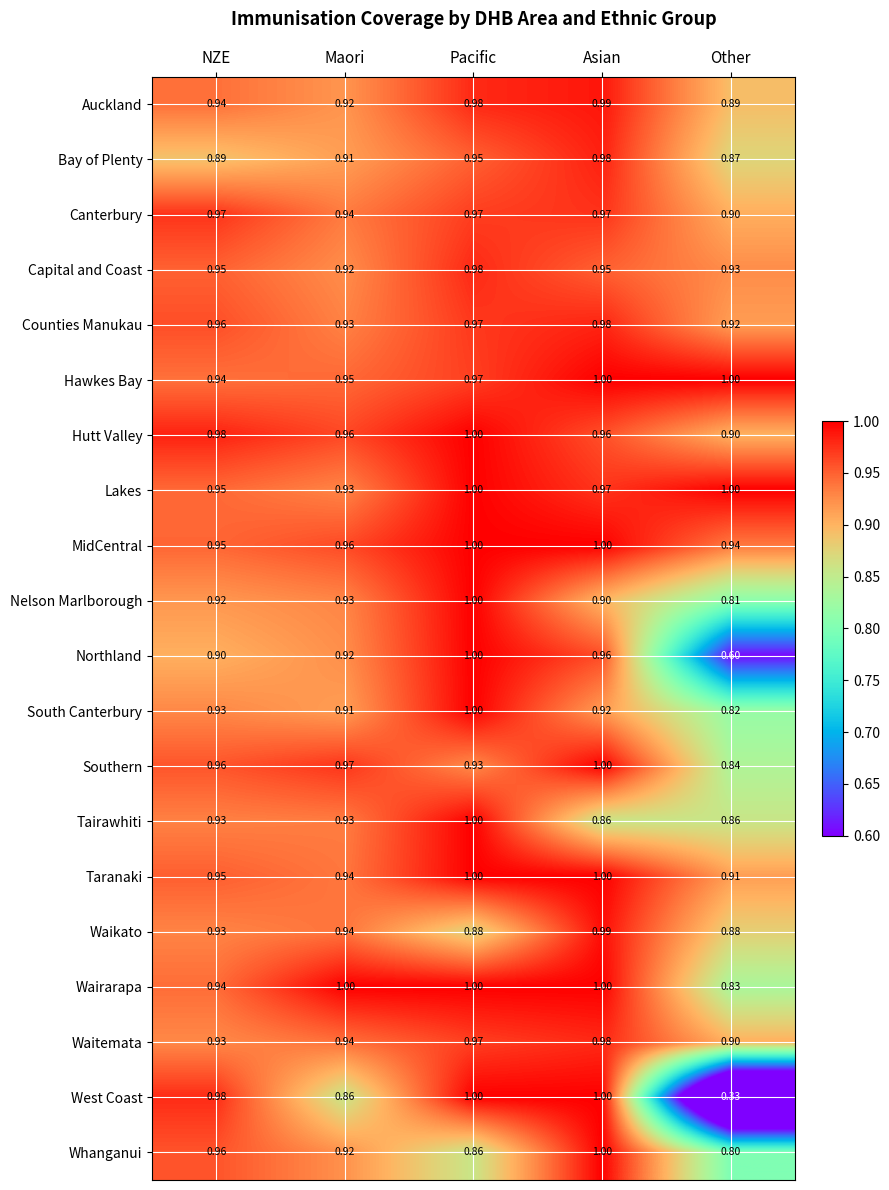

Which series has the widest spread of values?

West Coast